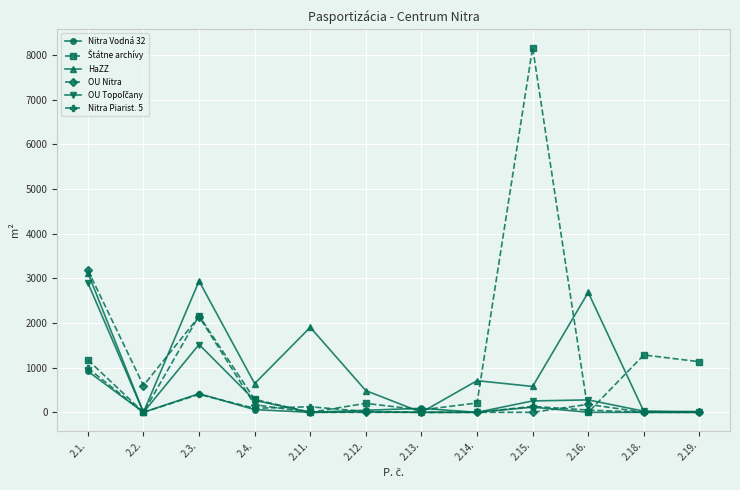

How many data points does each series have?

12